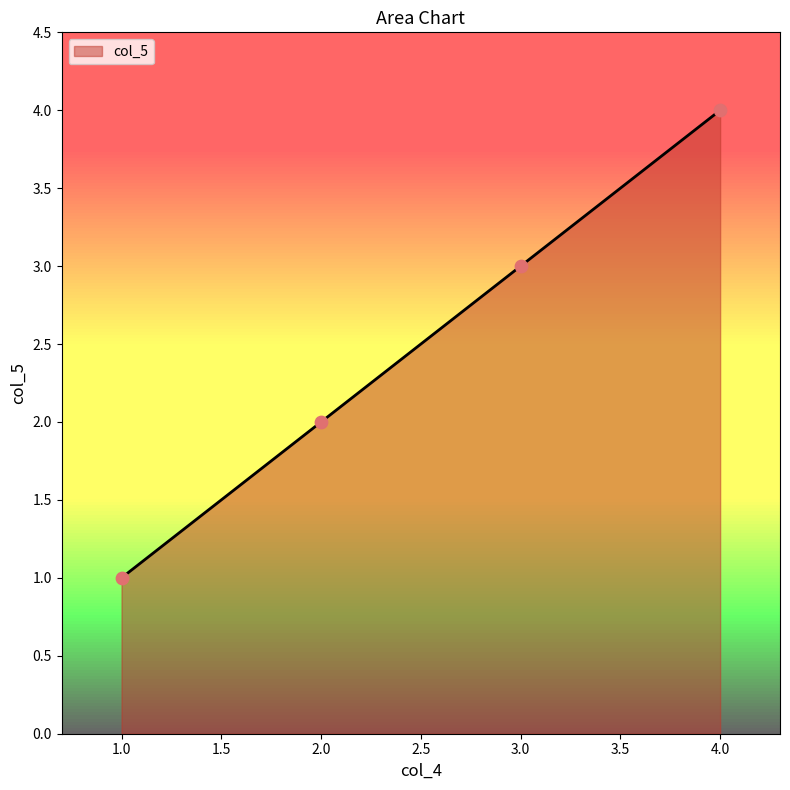

Between 2.0 and 3.0, which is larger?

3.0